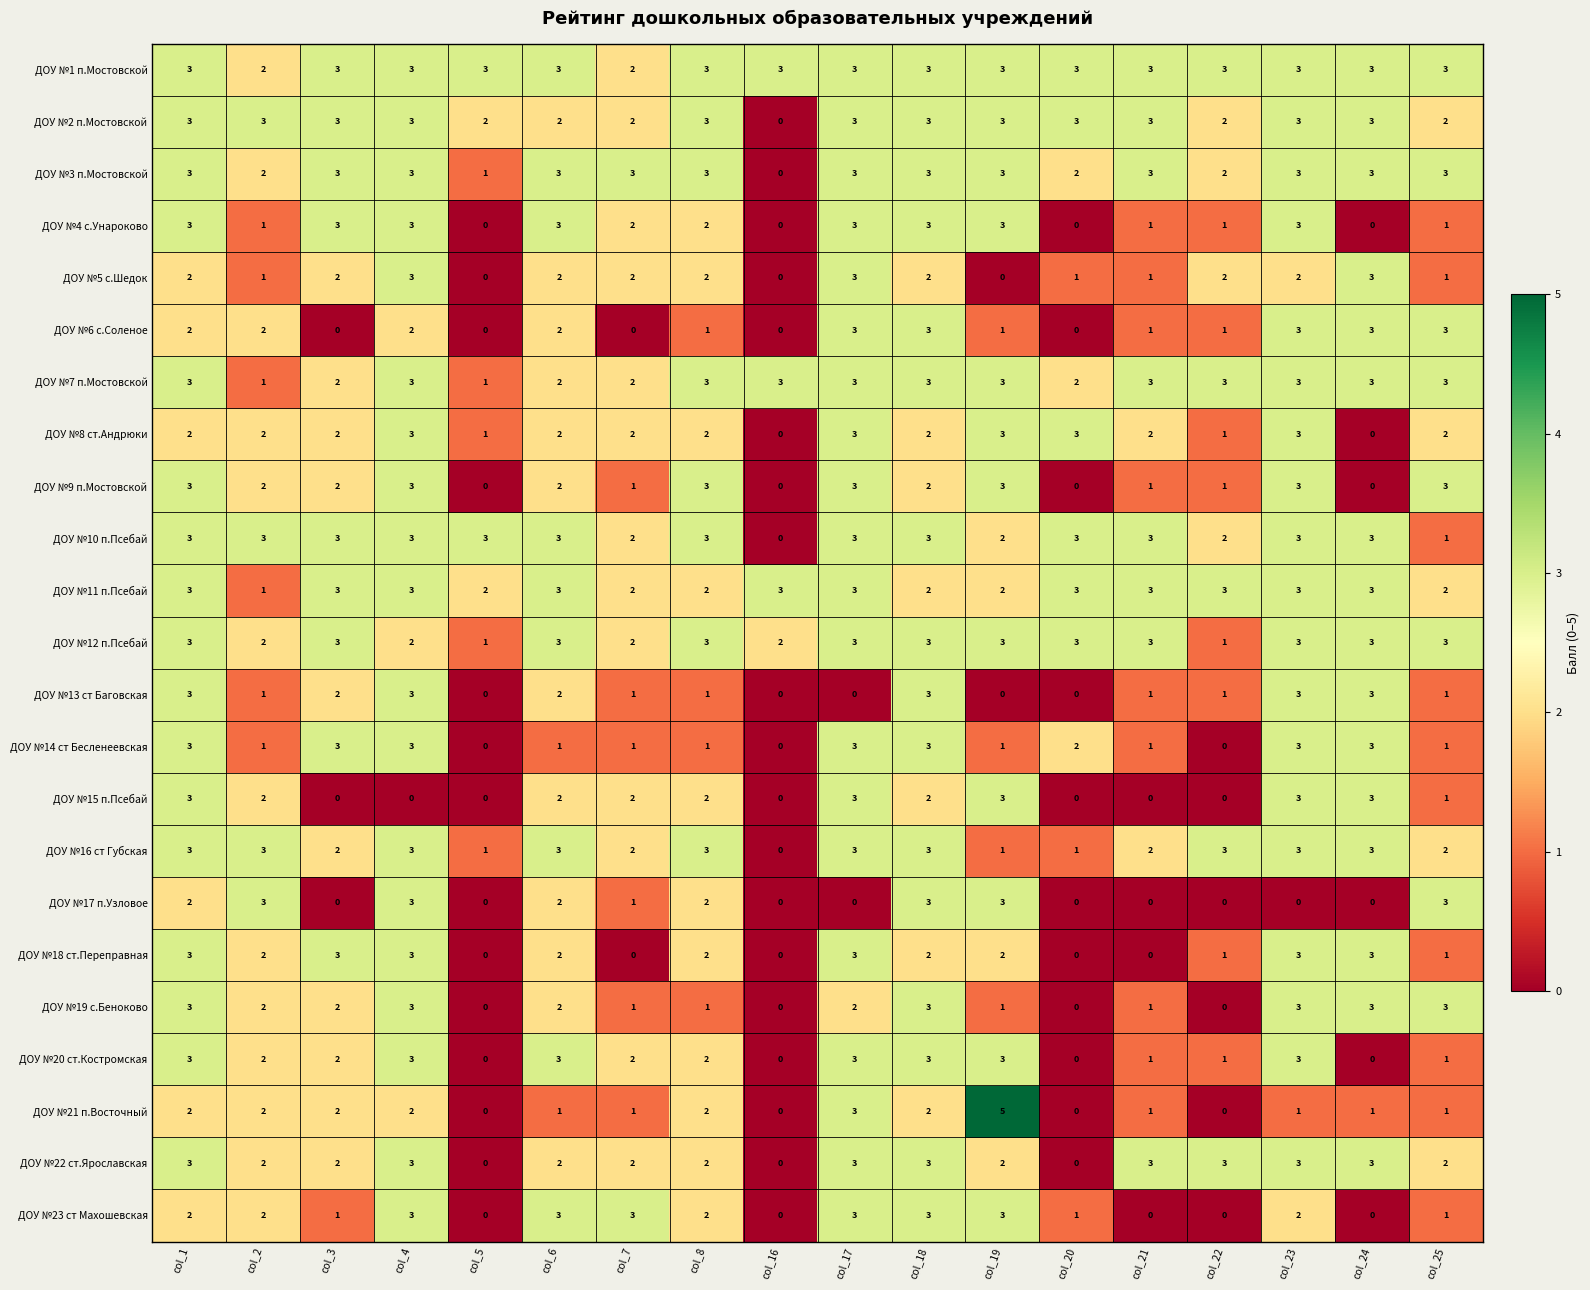

What is the sum of the ДОУ №4 с.Унароково values at col_21 and col_23?

4